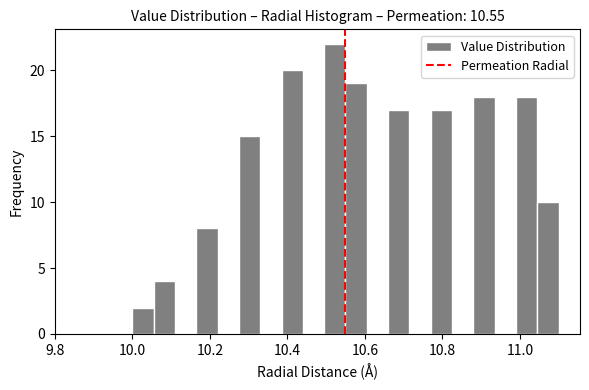

Read against the x-axis, roughly where is the centre of the tallest bar?

10.52